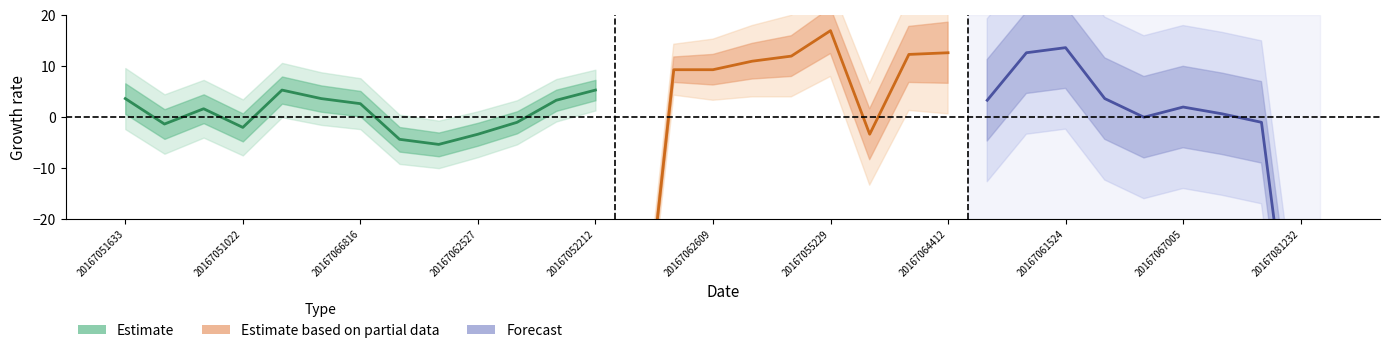

At which category does the chart reach its minimum across all series?

20167061039